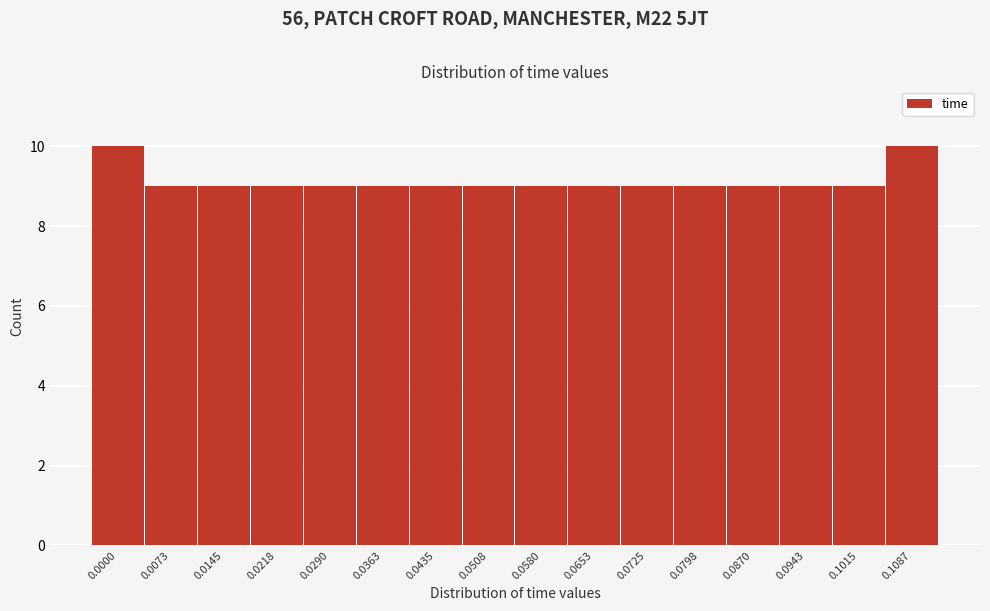

Reading left to right, what are all the values shown in this chart?

10	9	9	9	9	9	9	9	9	9	9	9	9	9	9	10